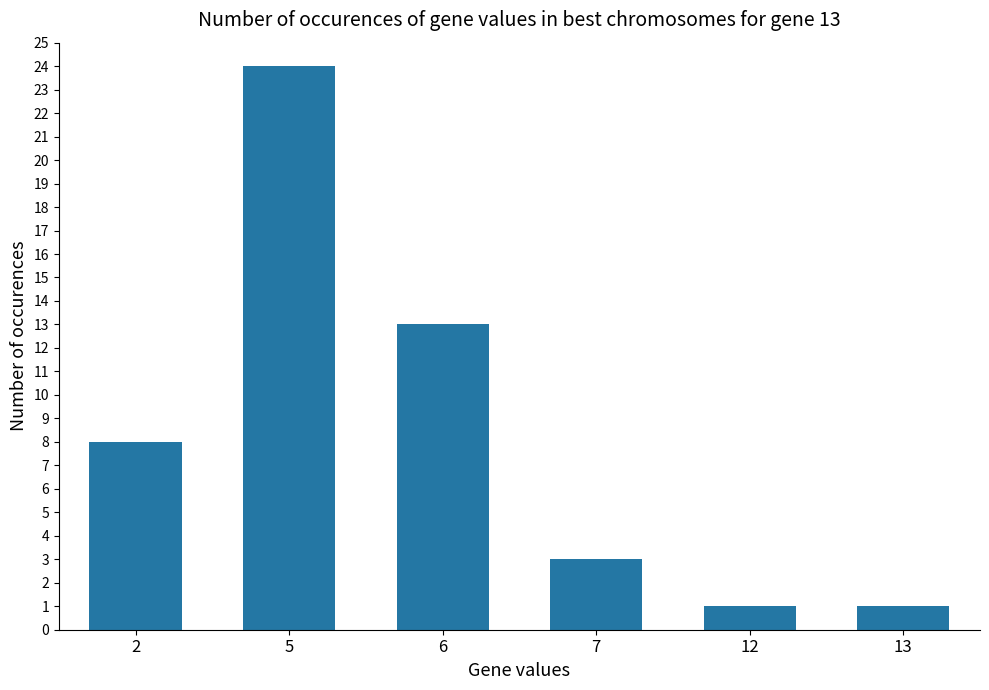

How many data points does each series have?

6